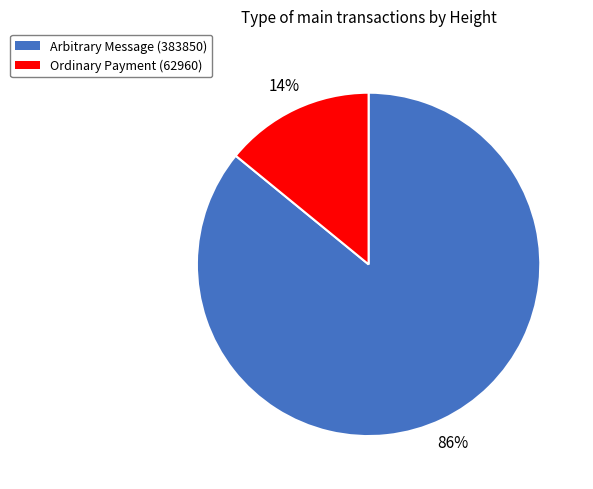

Rank the categories by value from highest to lowest.

Arbitrary Message (383850), Ordinary Payment (62960)